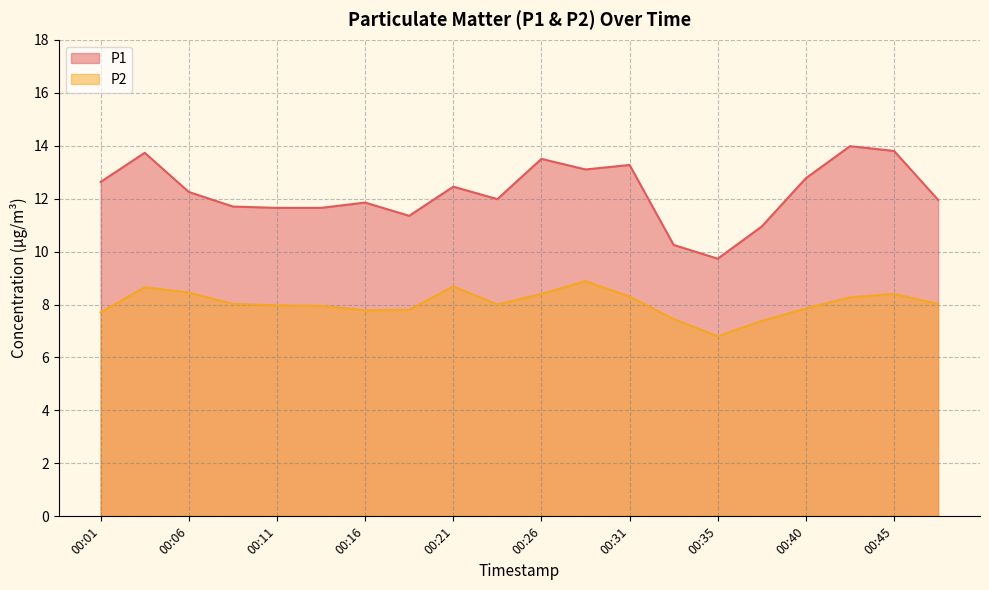

How many values in the P2 series are below 8?

9